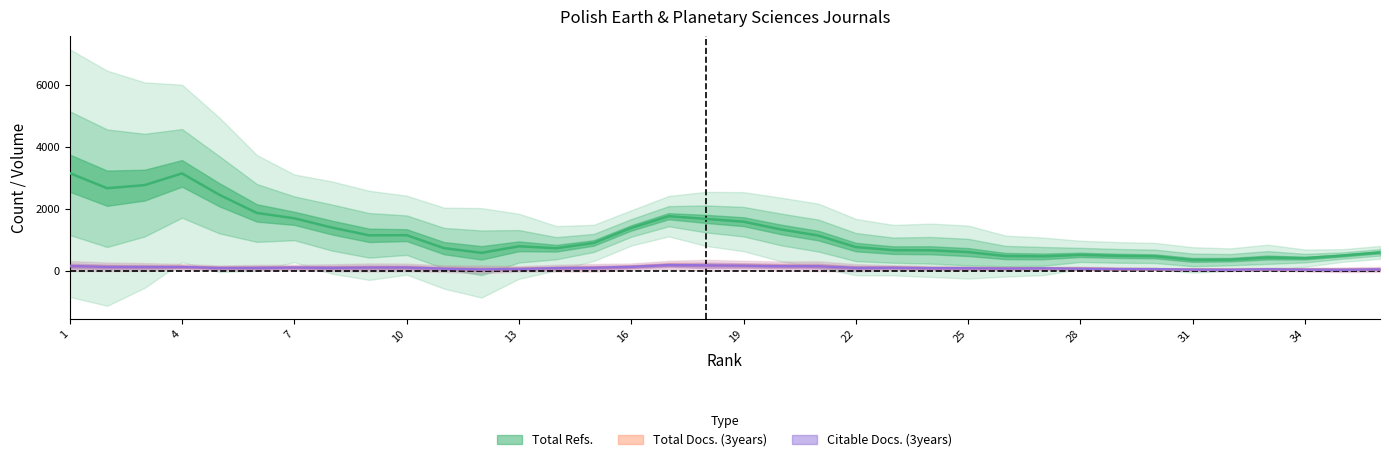

True or false: Total Docs. (3years) and Citable Docs. (3years) intersect in this chart.

False